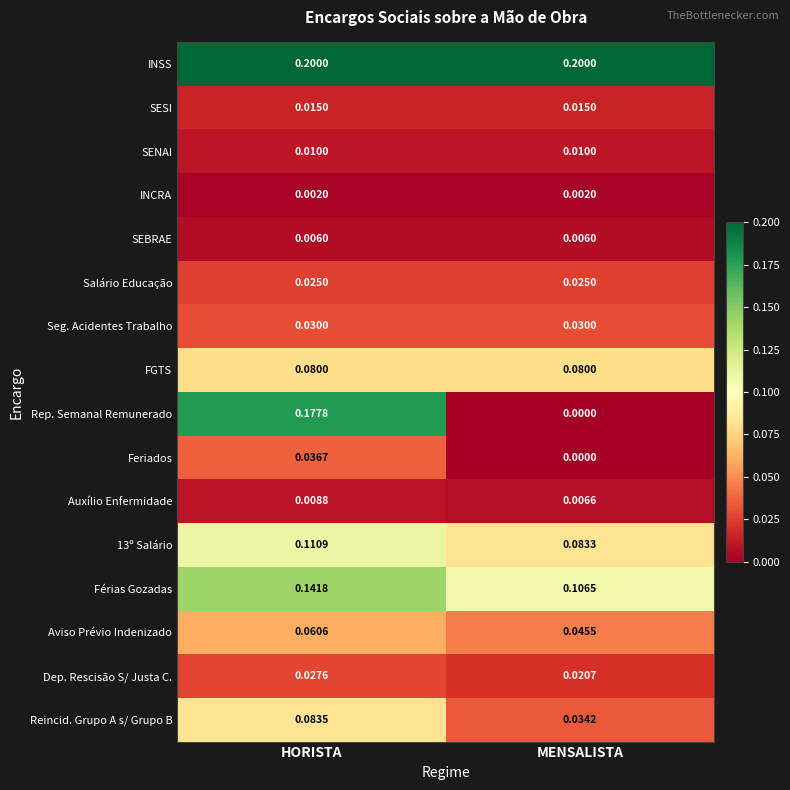

How many categories are shown in the chart?

2